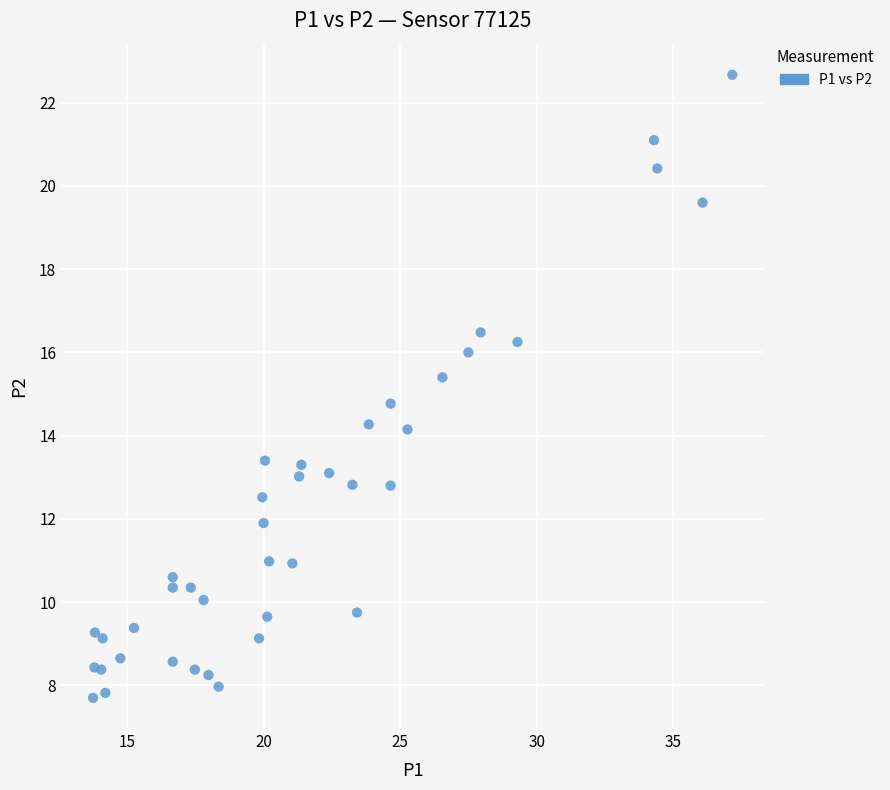

What Y value in the scatter plot is closest to 15?

14.8